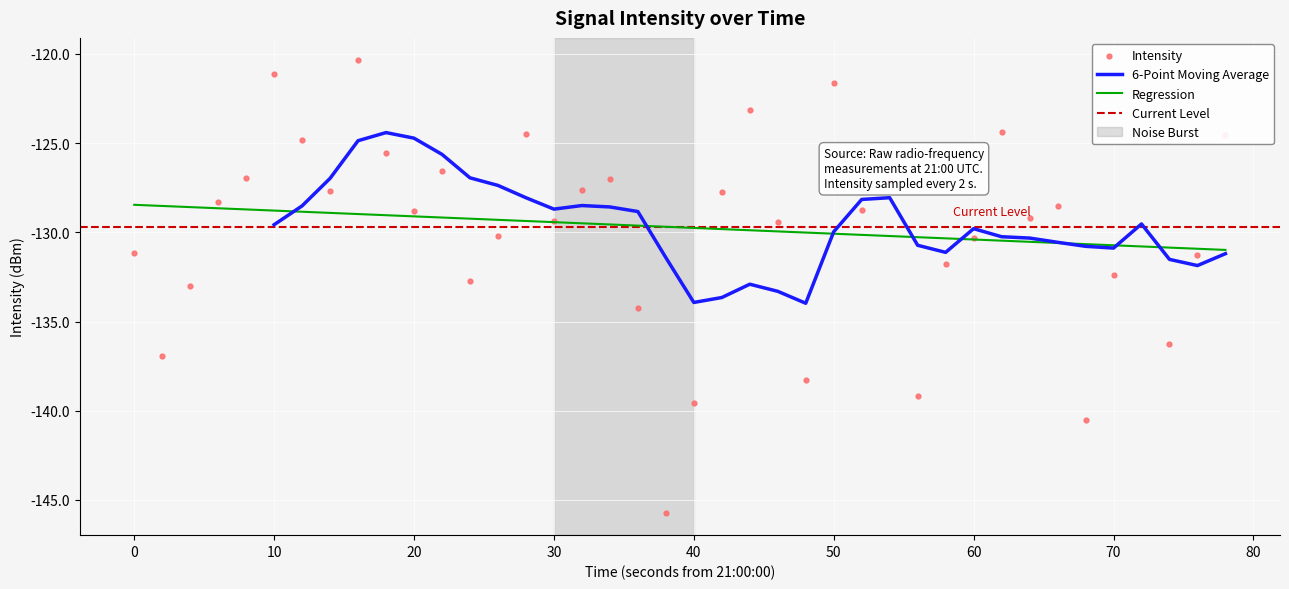

What is the minimum value for 6-Point Moving Average?

-134.0